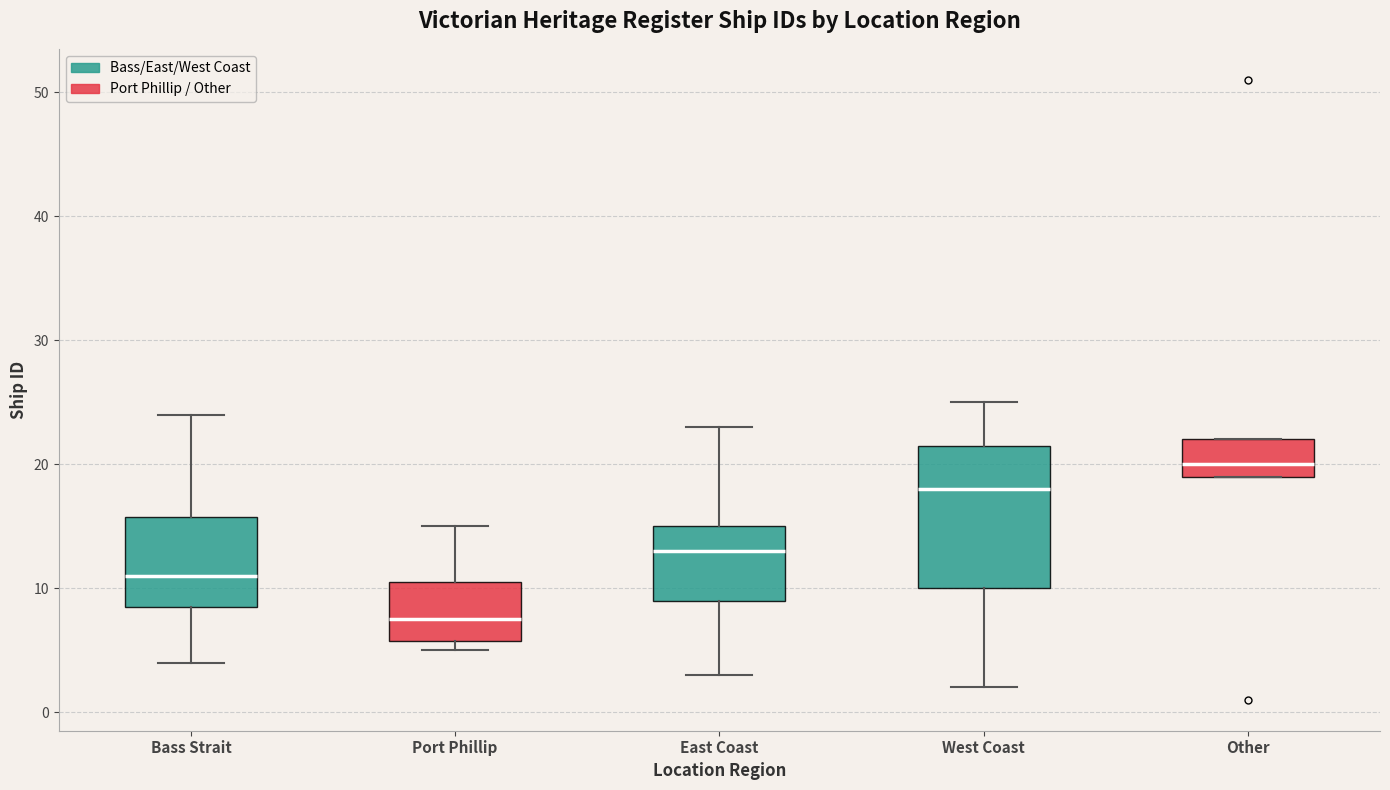

Which box is the tallest, from its lower edge to its upper edge?

West Coast